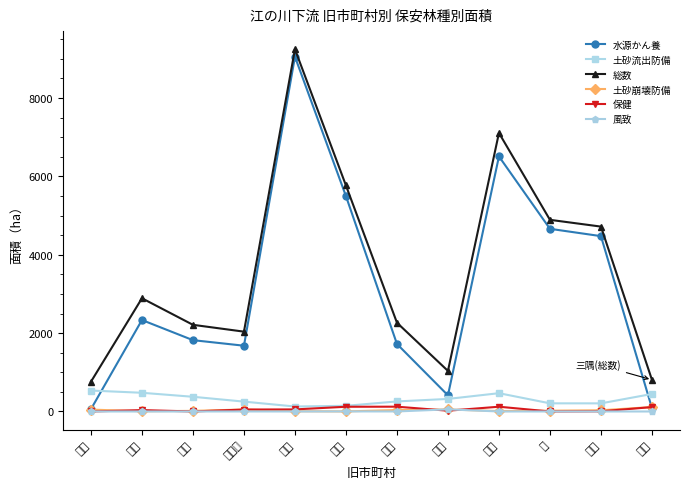

Reading right to left, what are all the values shown in this chart?

水源かん養: 86.1	4475.5	4662.3	6510.1	412.3	1723.4	5497.2	9055.1	1678.7	1820.5	2334.3	59.5
土砂流出防備: 446.9	207.4	208.2	466.9	320.4	256.5	144.6	127.0	251.8	375.2	477.3	534.6
総数: 808.2	4719.0	4891.7	7109.1	1035.5	2265.9	5769.0	9246.1	2037.6	2211.9	2890.0	759.3
土砂崩壊防備: 113.5	30.8	20.1	10.1	52.0	36.7	1.8	7.0	50.4	15.8	5.8	48.3
保健: 112.2	4.5	0.0	121.7	19.8	122.7	120.6	52.9	49.6	0.0	35.5	0.0
風致: 0.0	0.0	0.0	0.4	53.8	0.8	2.0	0.0	0.9	0.0	0.0	0.0